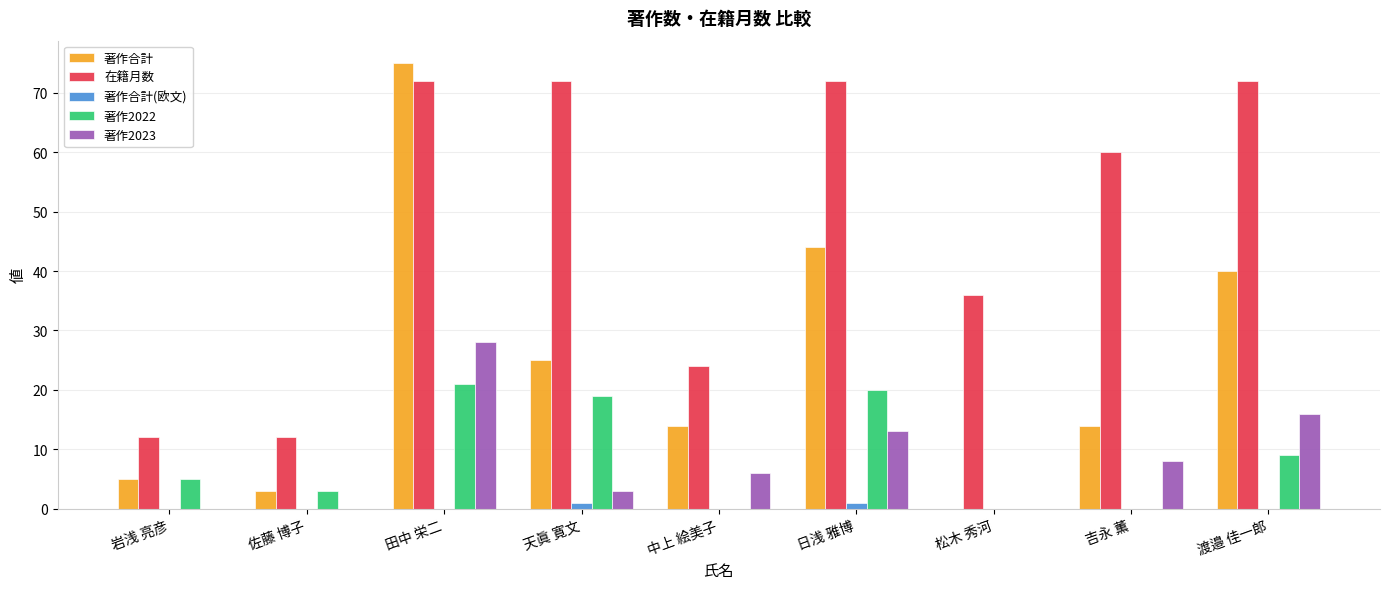

Where is 著作2022 nearest to the value 10?

渡邉 佳一郎